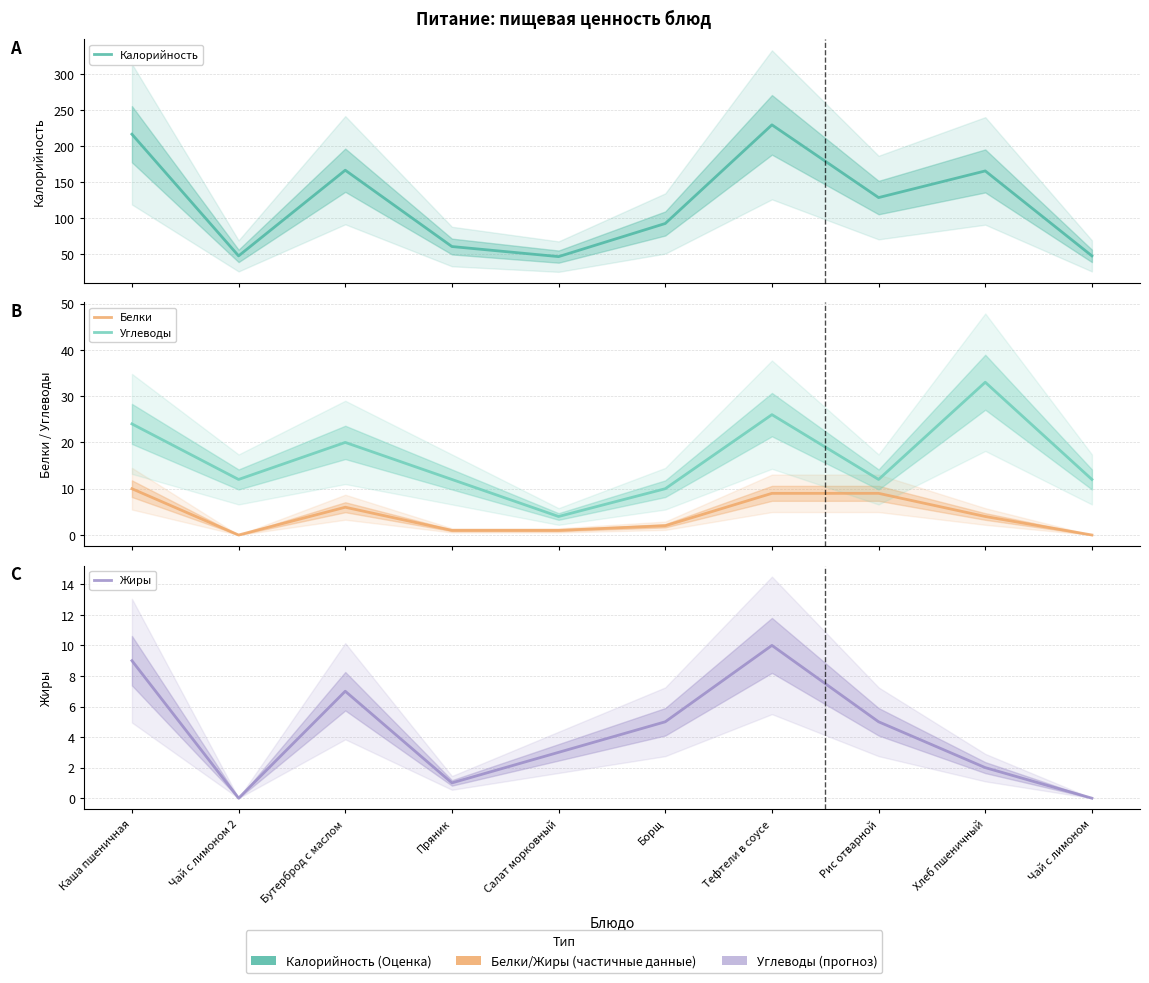

What is the difference between the second highest and second lowest values in the Белки series?

9